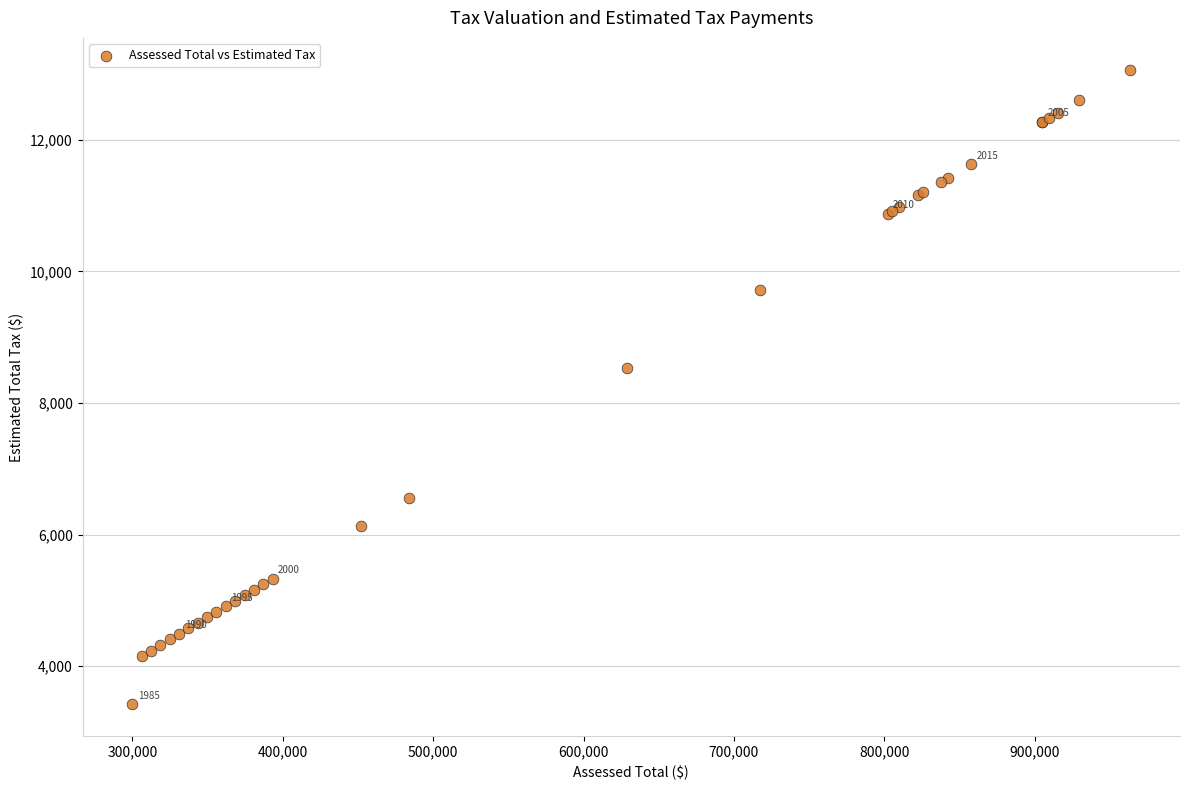

What Y value in the scatter plot is closest to 8243?

8530.2